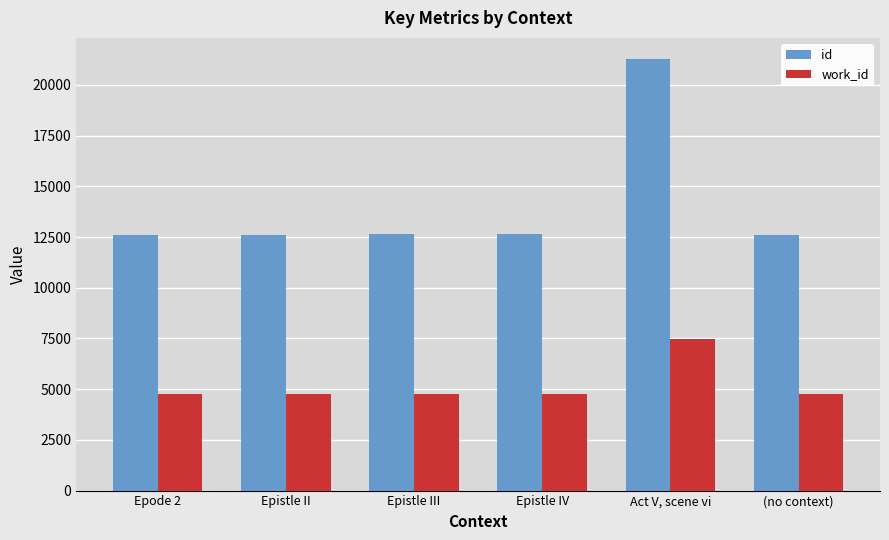

What position from the right is Epode 2?

6